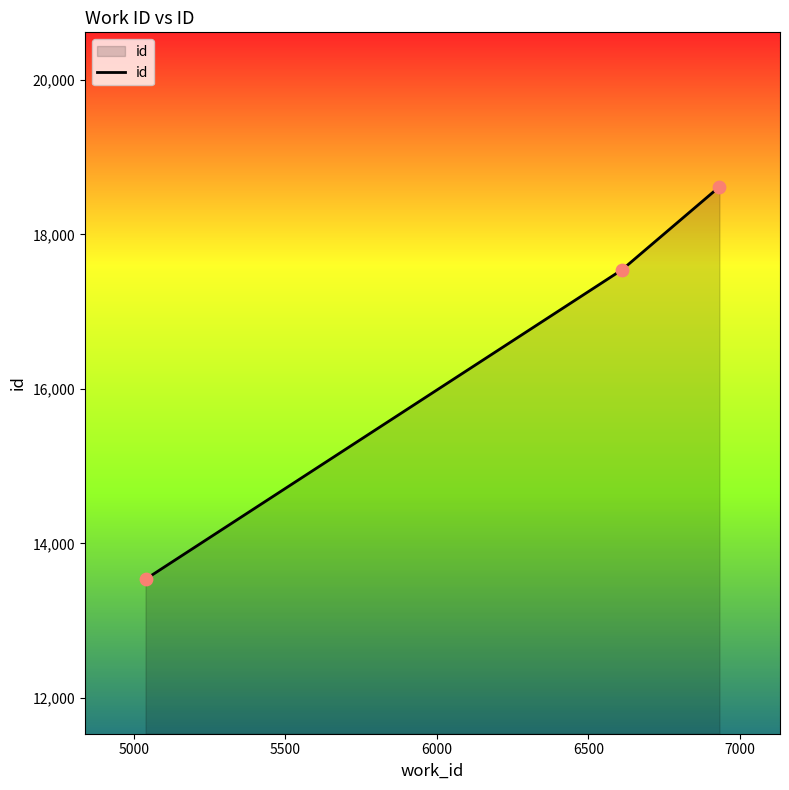

What is the difference between the maximum and minimum values?

5081